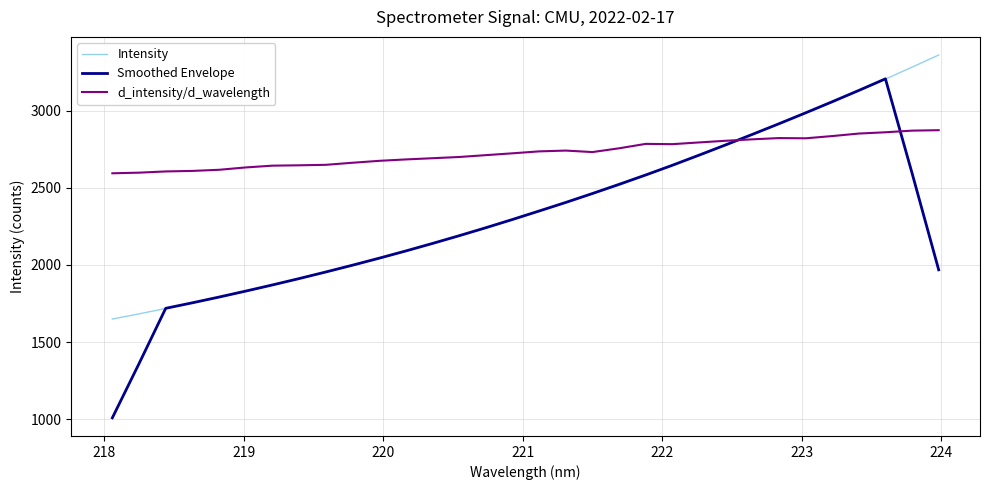

Which series has the largest range (max minus min)?

Smoothed Envelope